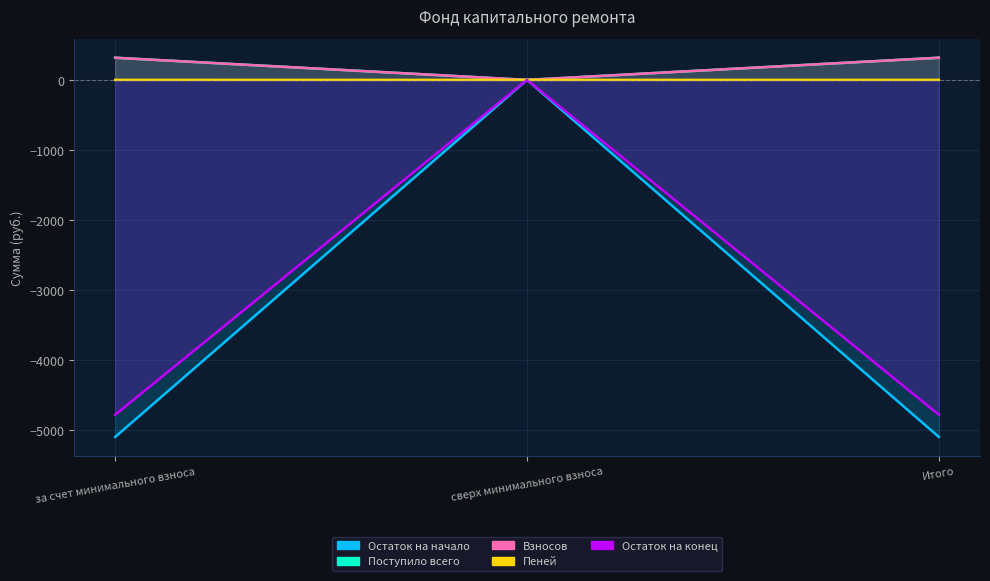

Is it true that Пеней equals -178.7 at сверх минимального взноса?

False